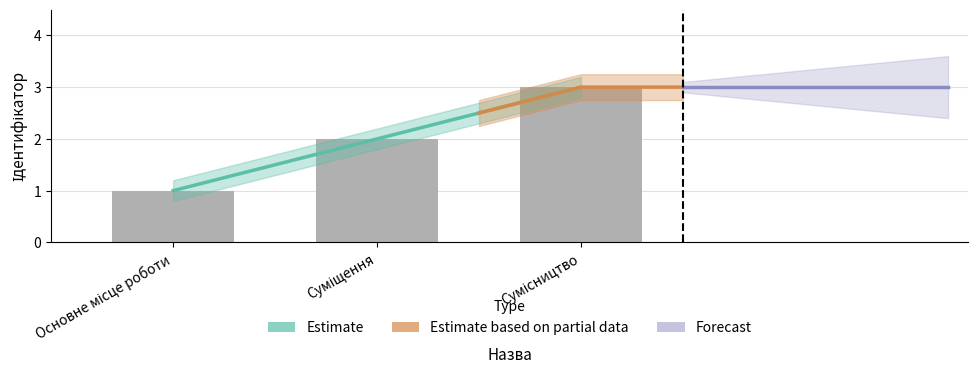

What is the ratio of the value at Суміщення to the value at Основне місце роботи?

2.0